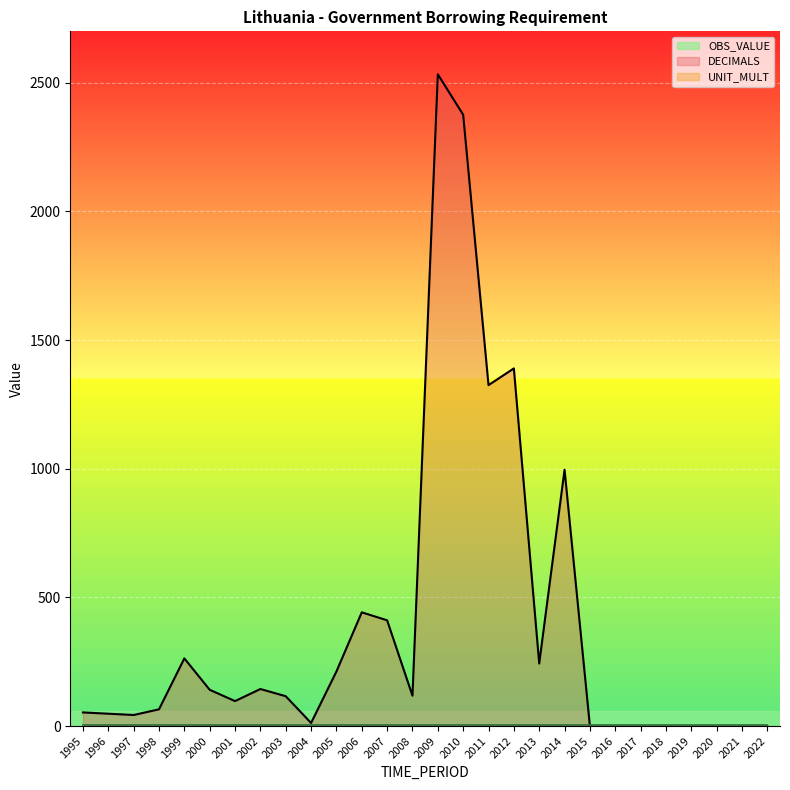

How many data points does each series have?

28